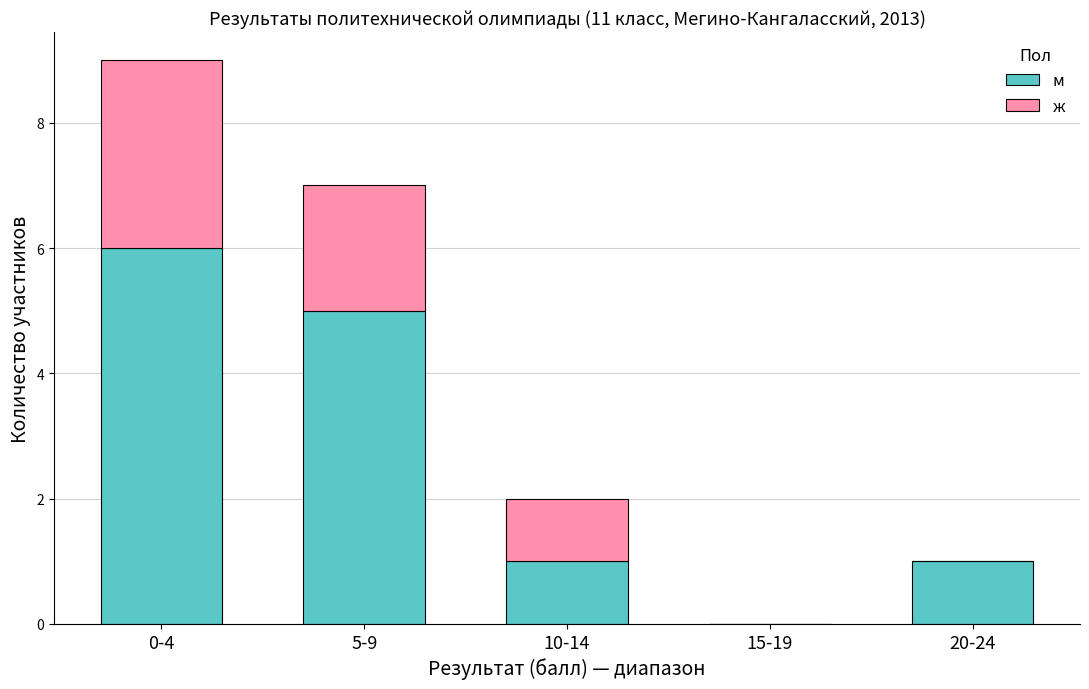

Count the number of data series in this chart.

2